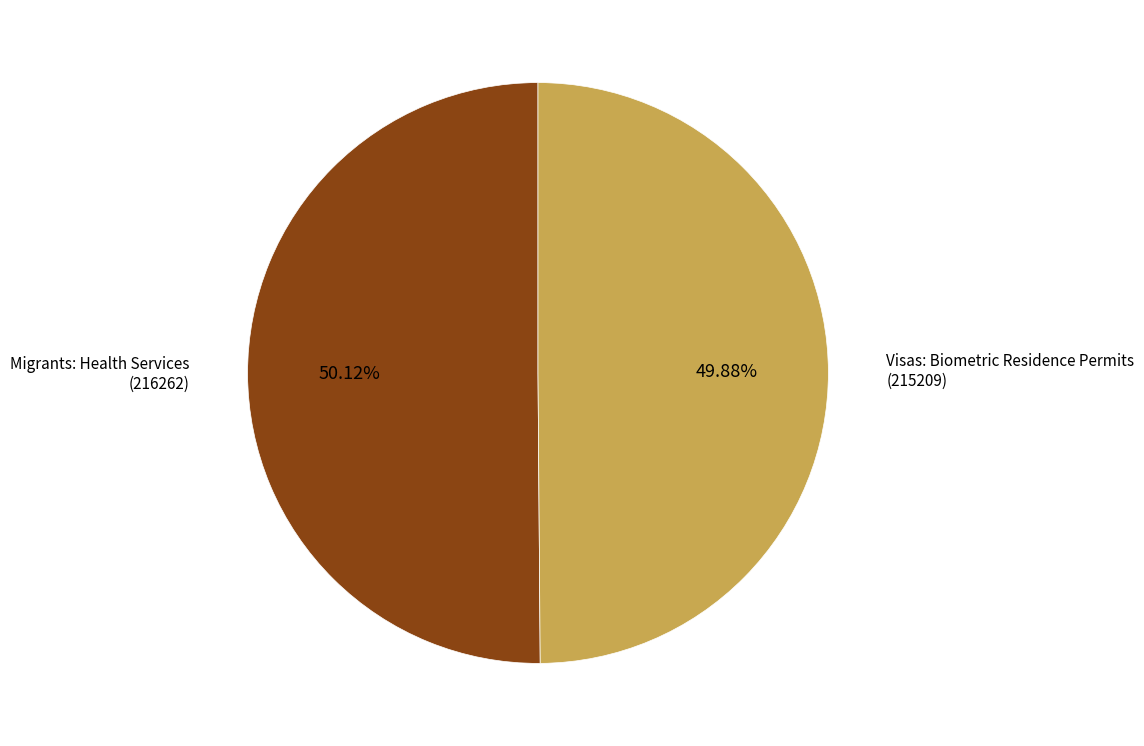

Is there a majority slice in this chart?

Yes